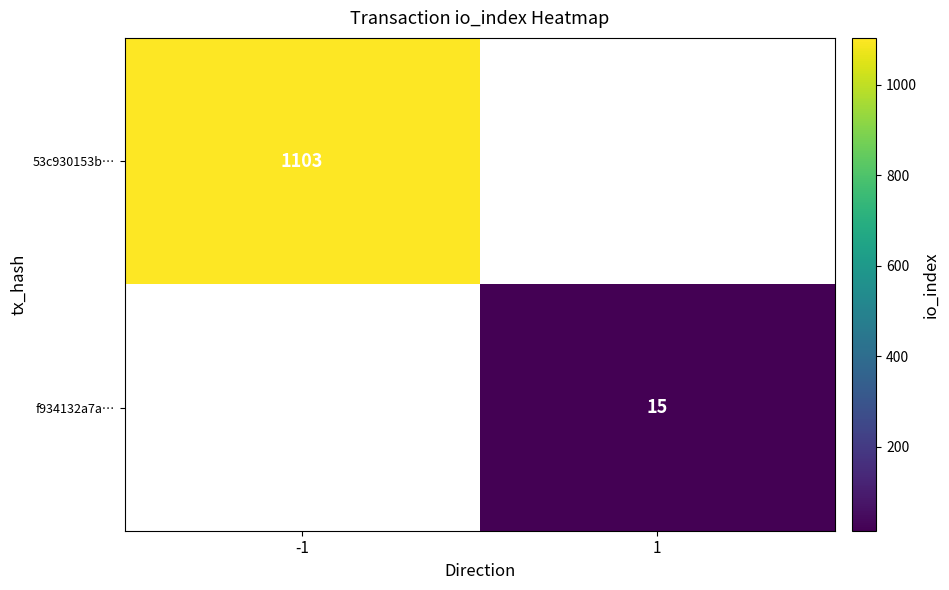

True or false: f934132a7a… has a value of 8 at 1.

False